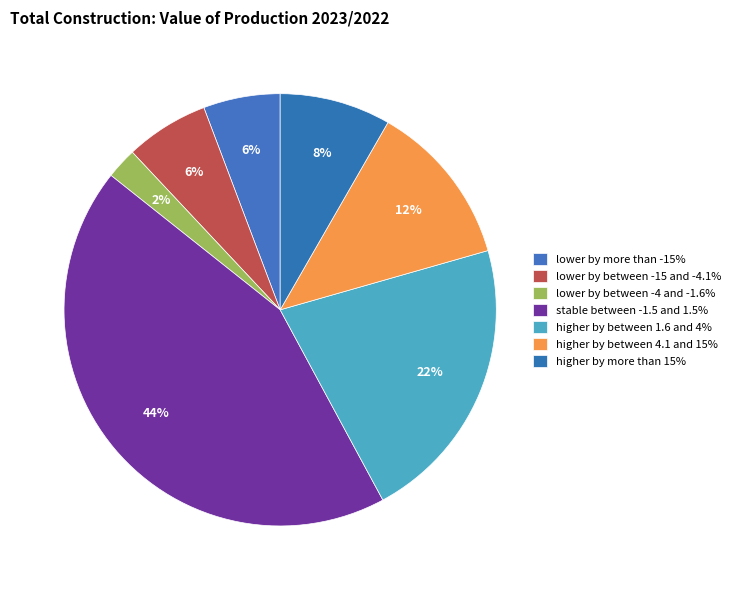

The lower by more than -15% slice represents 1% of the pie. True or false?

False